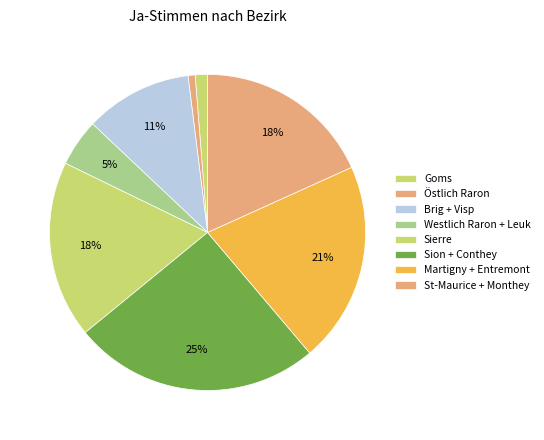

Count the number of slices in the pie.

8